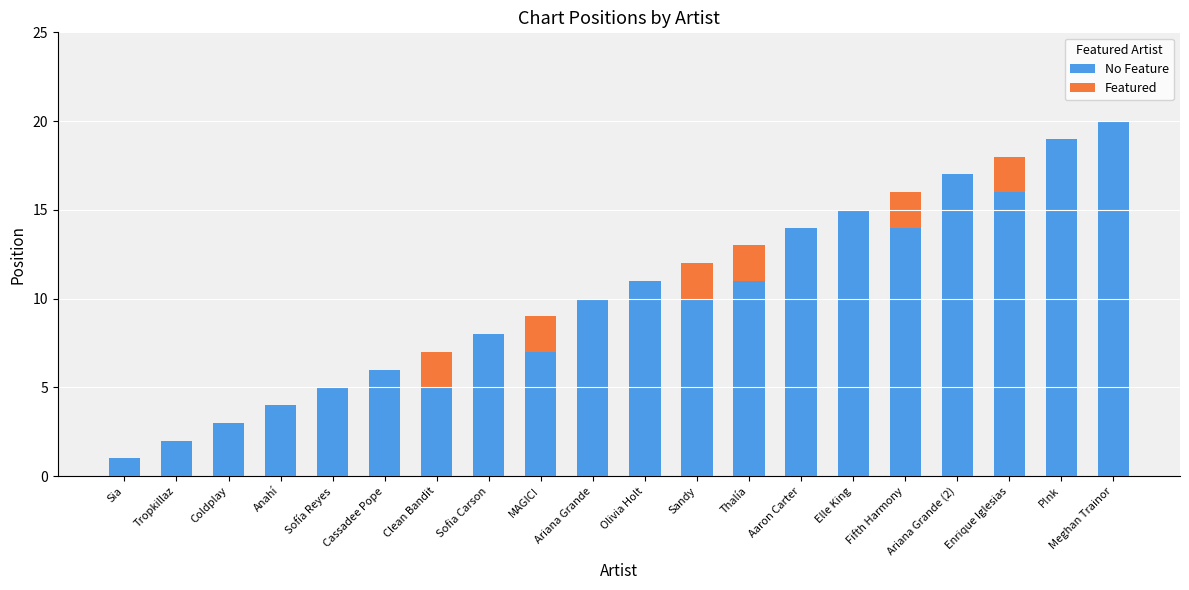

What is the maximum value for No Feature?

20